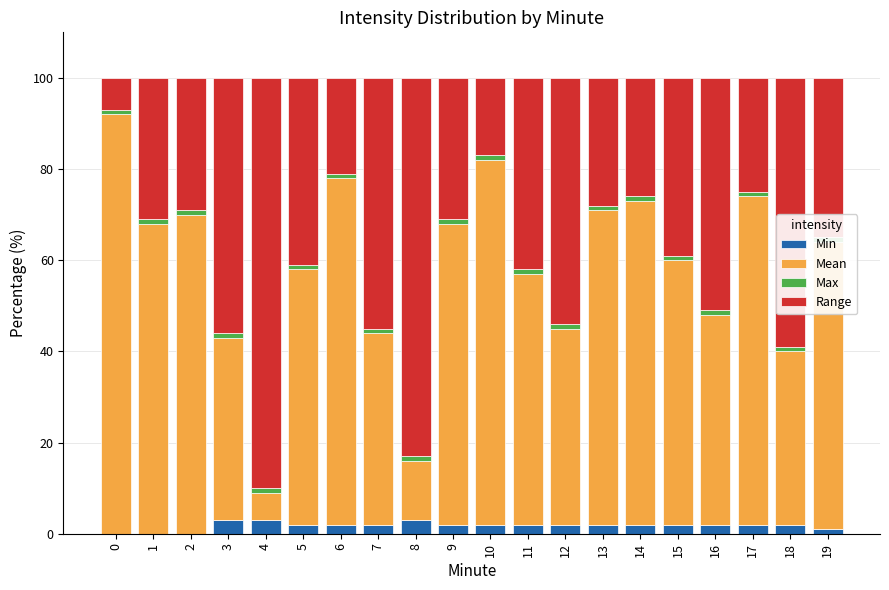

Which series changed the most between 7 and 11?

Mean